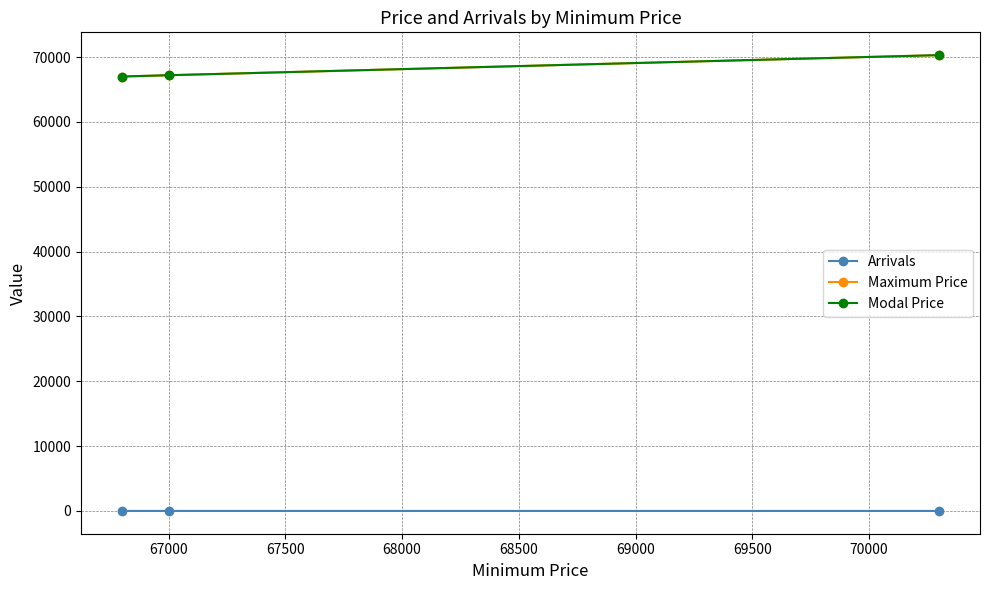

Does the chart have visible grid lines?

Yes